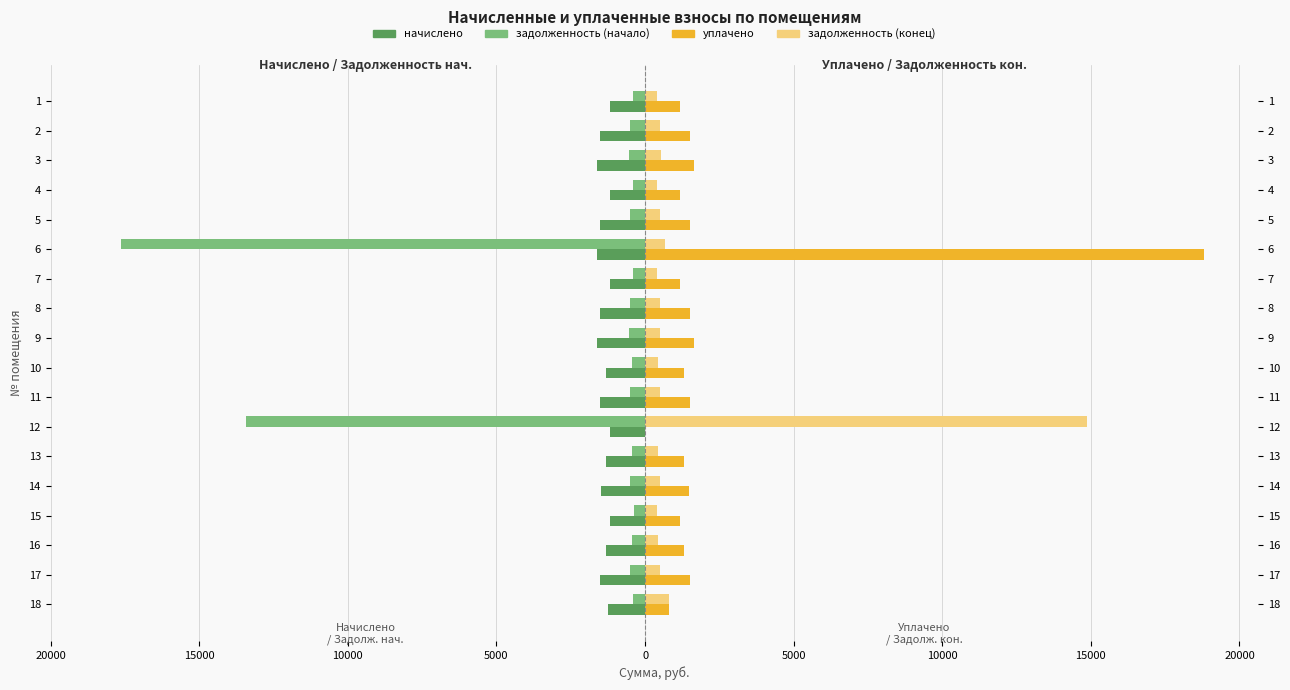

Are the bars grouped side by side (vs. stacked)?

Yes